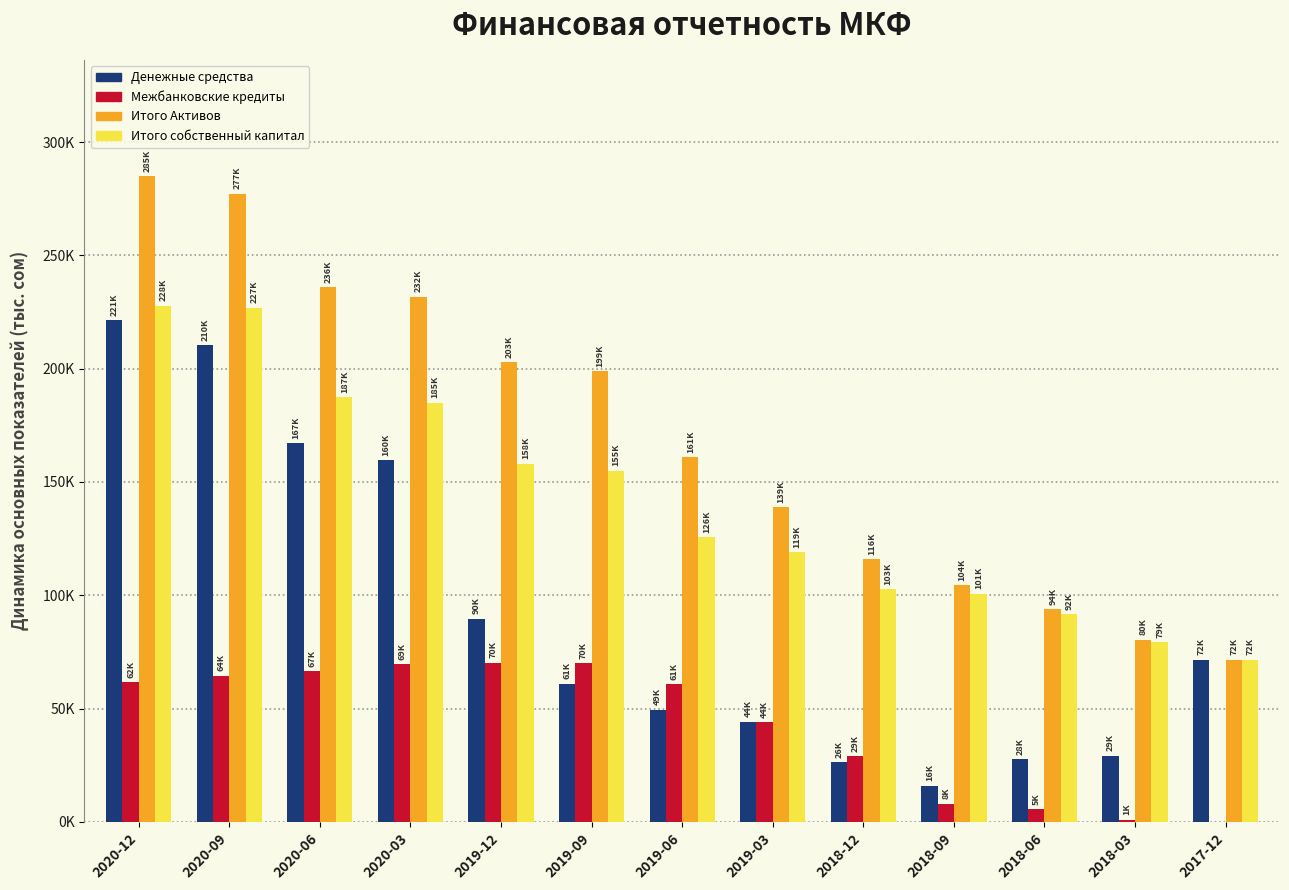

What are all the series names shown in the legend?

Денежные средства, Межбанковские кредиты, Итого Активов, Итого собственный капитал